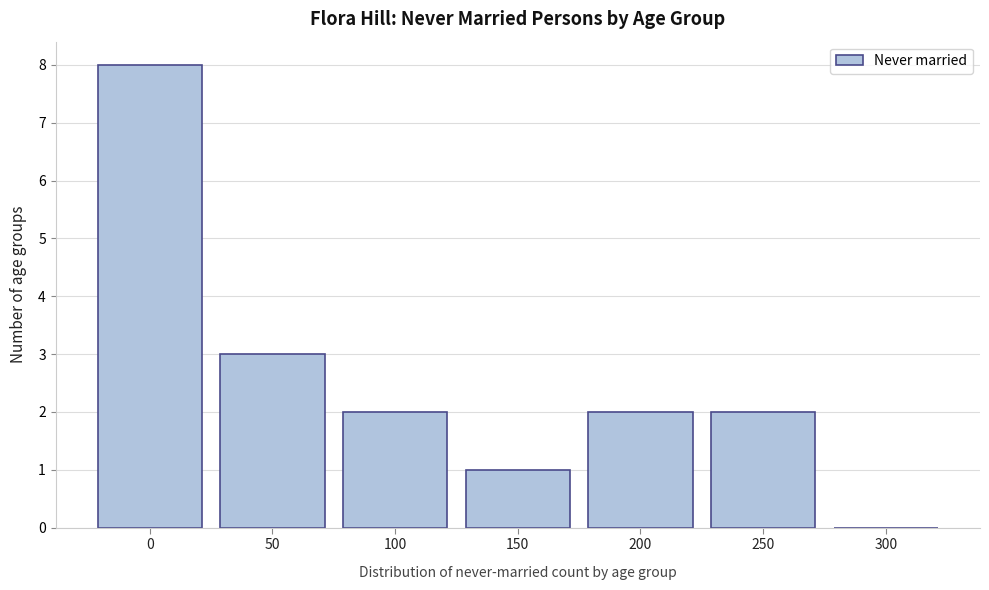

Reading left to right, what are all the values shown in this chart?

0=8	50=3	100=2	150=1	200=2	250=2	300=0